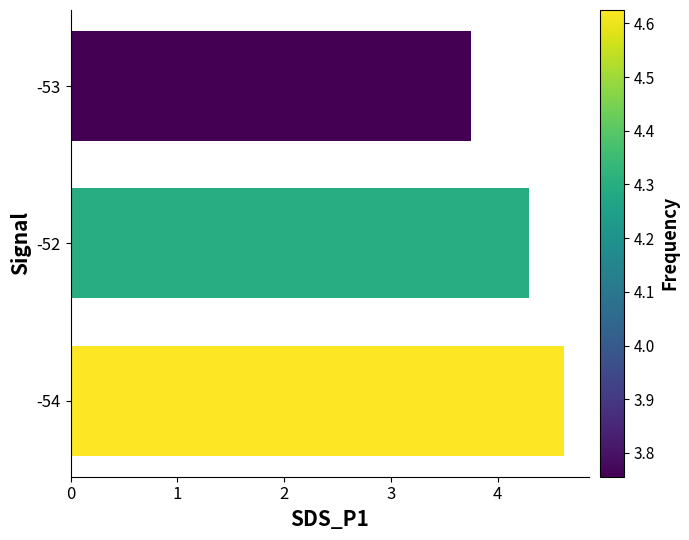

What is the sum of all values?

12.7